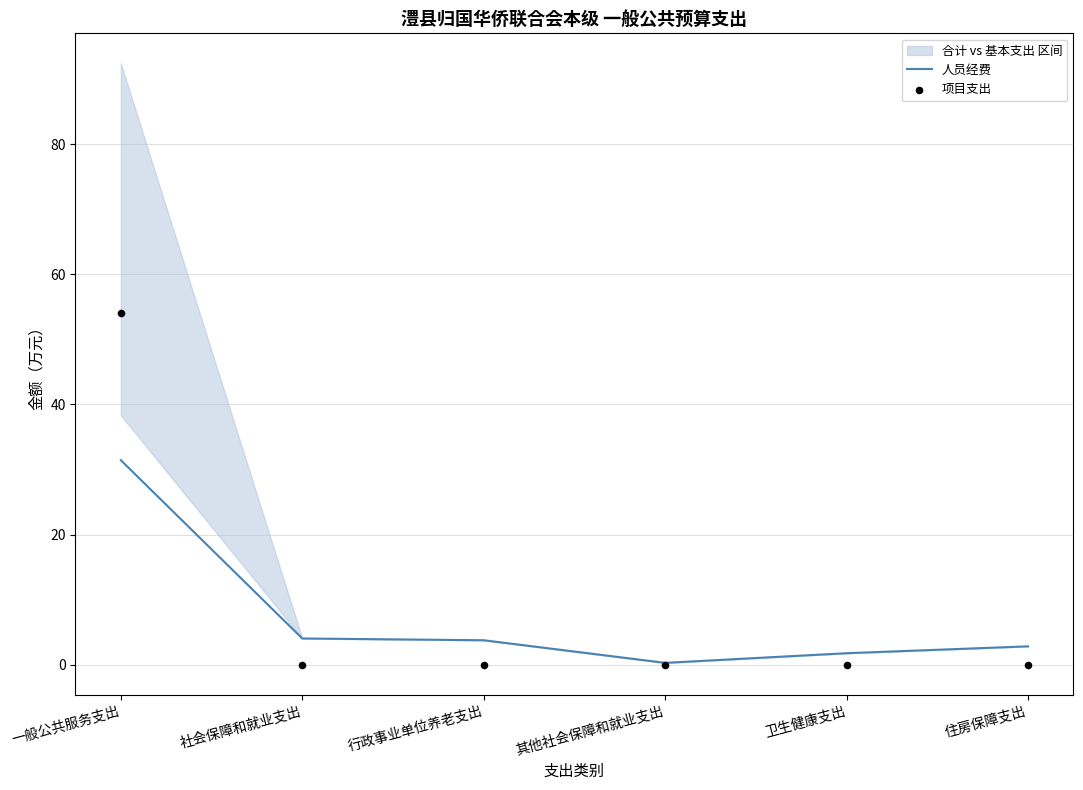

Is the value of 人员经费 at 卫生健康支出 greater than the value of 项目支出 at 卫生健康支出?

Yes